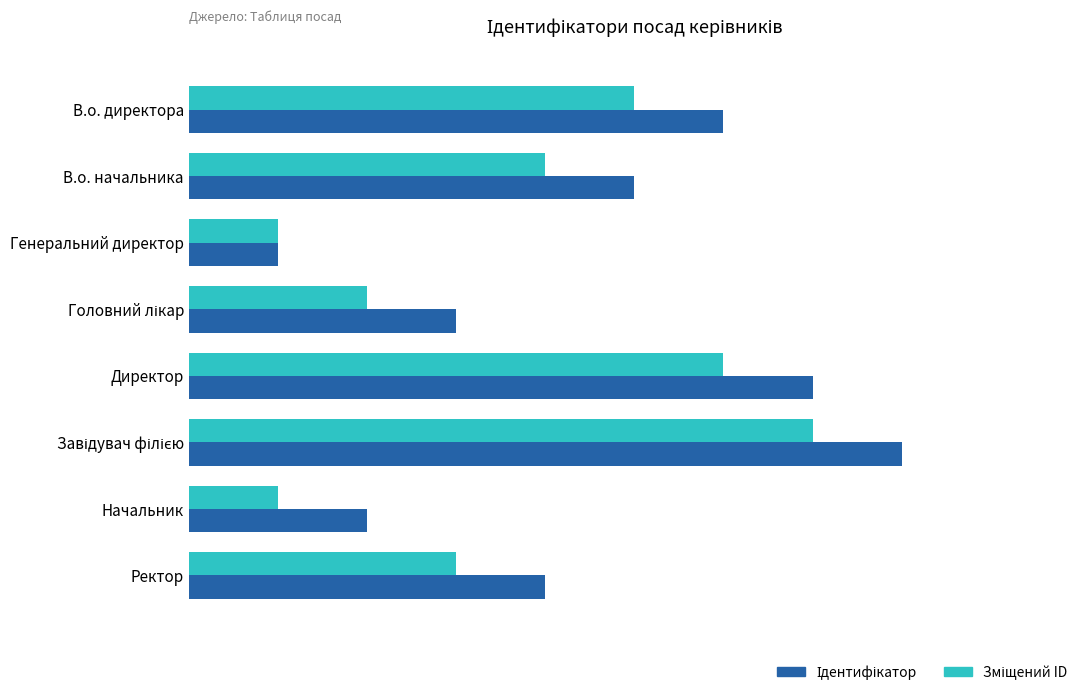

List the series in order of their peak value, lowest first.

Зміщений ID, Ідентифікатор